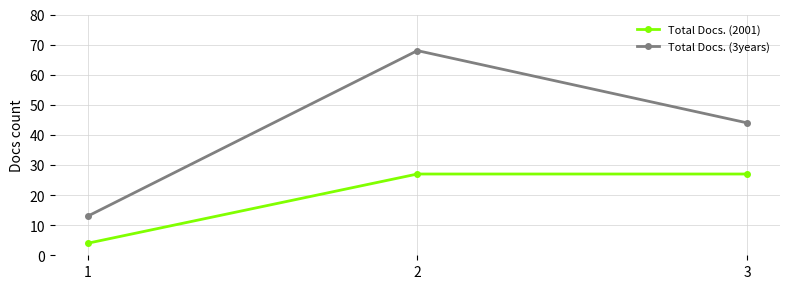

How many values in the Total Docs. (2001) series are below 27?

1